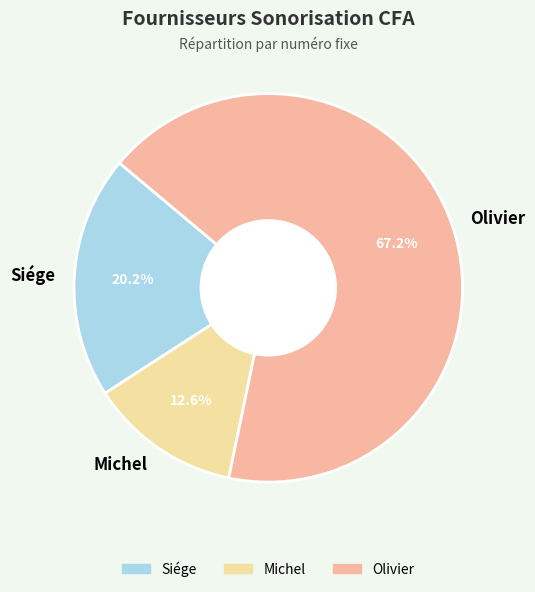

How many slices are in this pie chart?

3